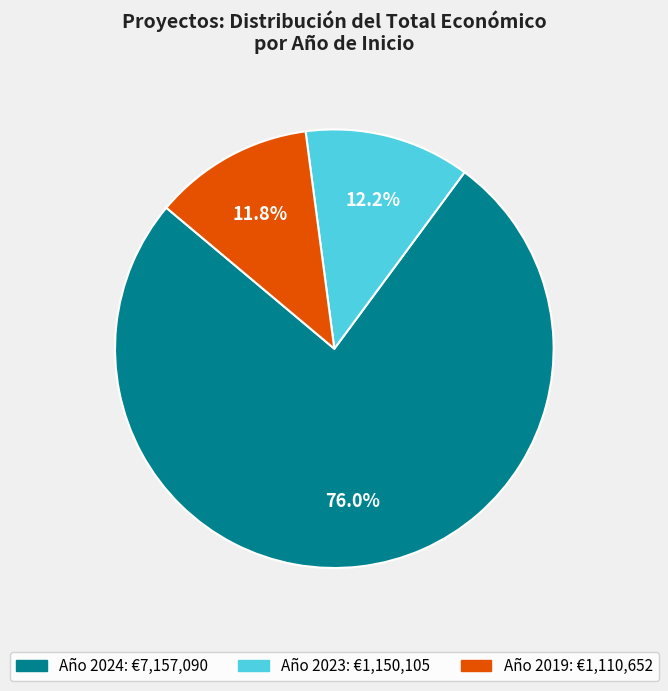

Is there a majority slice in this chart?

Yes